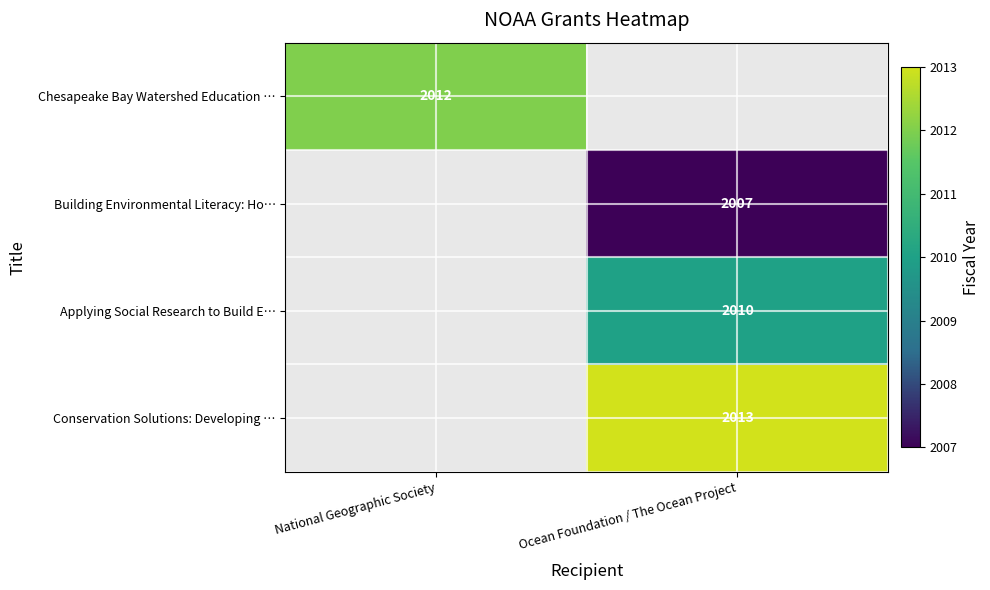

The value of Building Environmental Literacy: Ho… at Ocean Foundation / The Ocean Project is 3136. True or false?

False